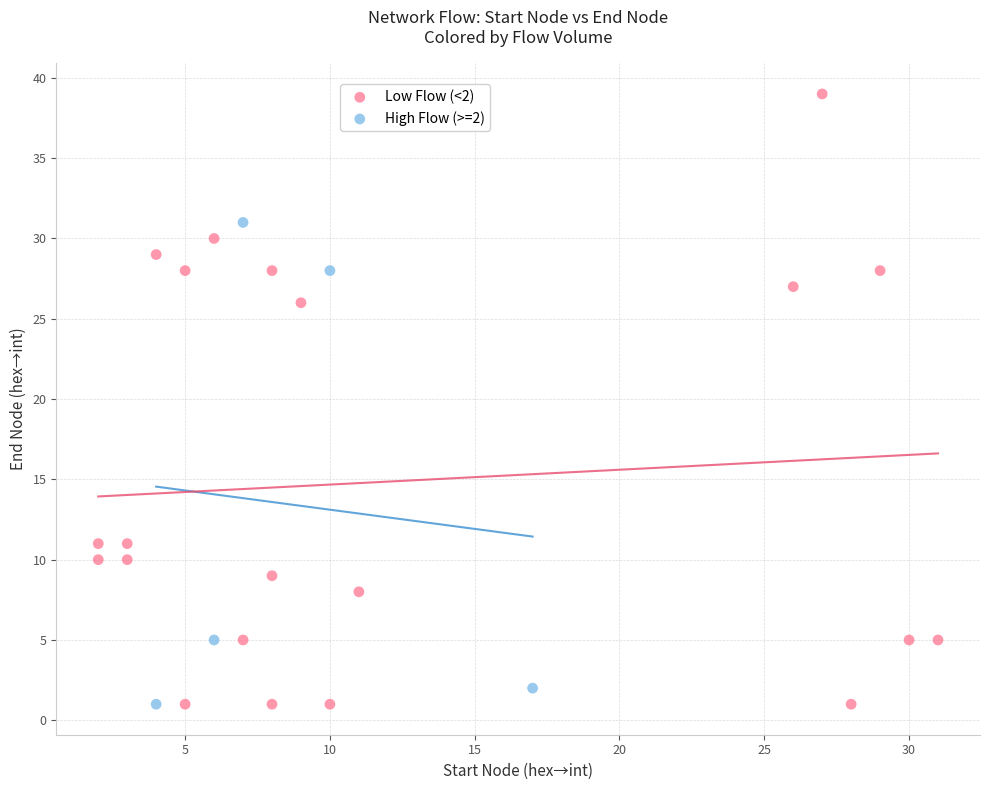

Which series reaches the maximum Y coordinate?

Low Flow (<2)